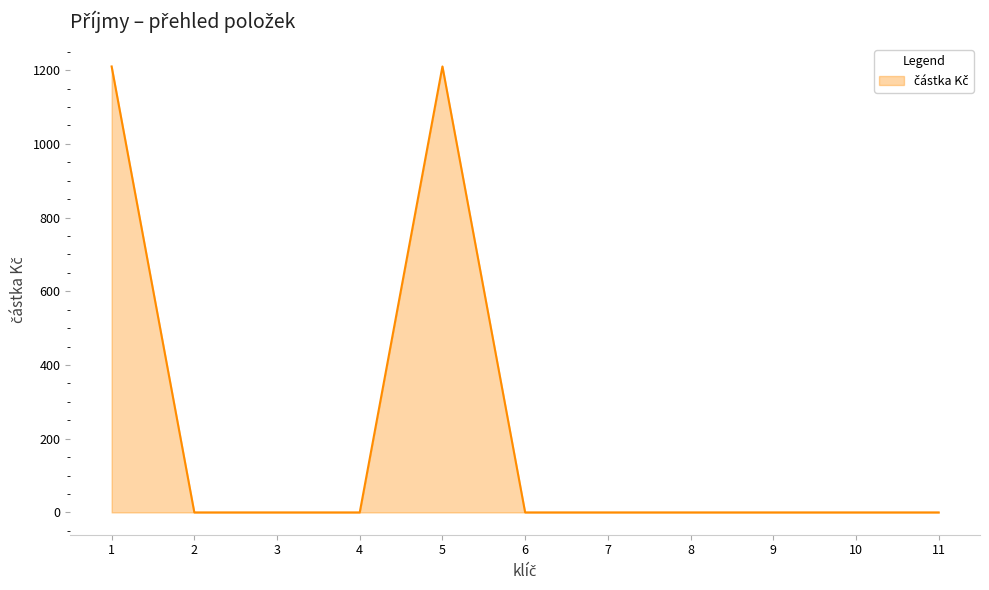

What is the difference between the maximum and minimum values?

1210